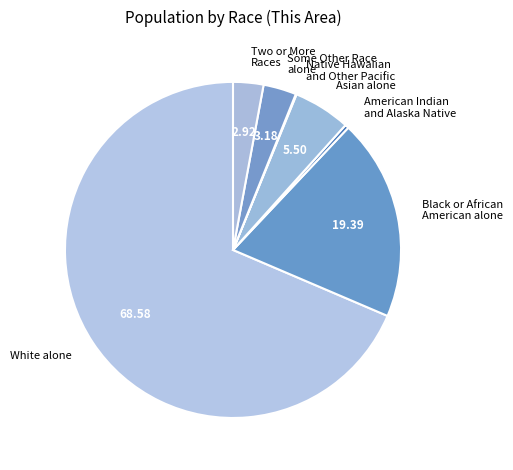

Approximately how many times larger is the value at White alone compared to Asian alone?

12.5